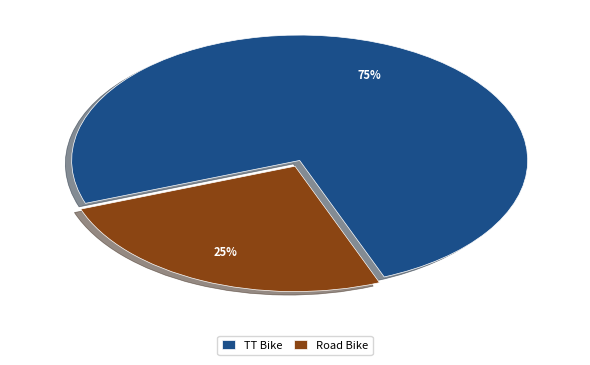

Rank the categories by value from lowest to highest.

Road Bike, TT Bike